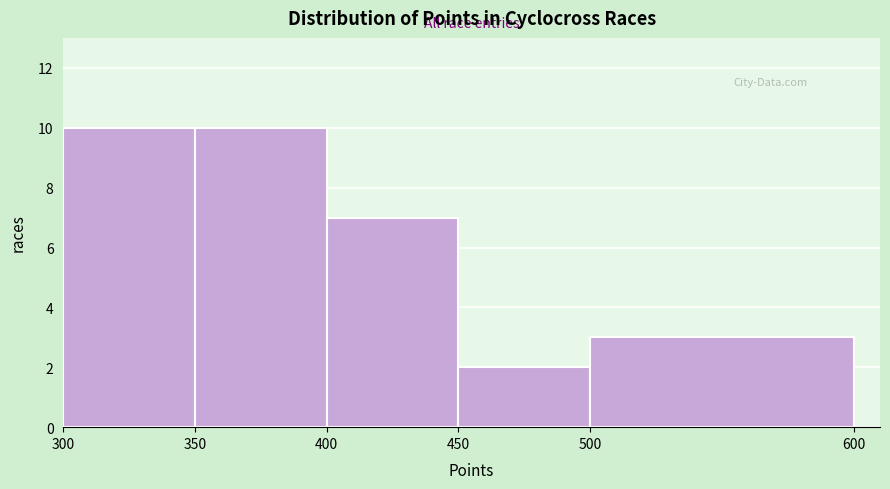

Reading left to right, list every bar in this chart as the range it spans on the x-axis followed by its height. The values are not printed on the chart, so give them approximately, as read against the axis.

300 to 350: 10
350 to 400: 10
400 to 450: 7
450 to 500: 2
500 to 600: 3